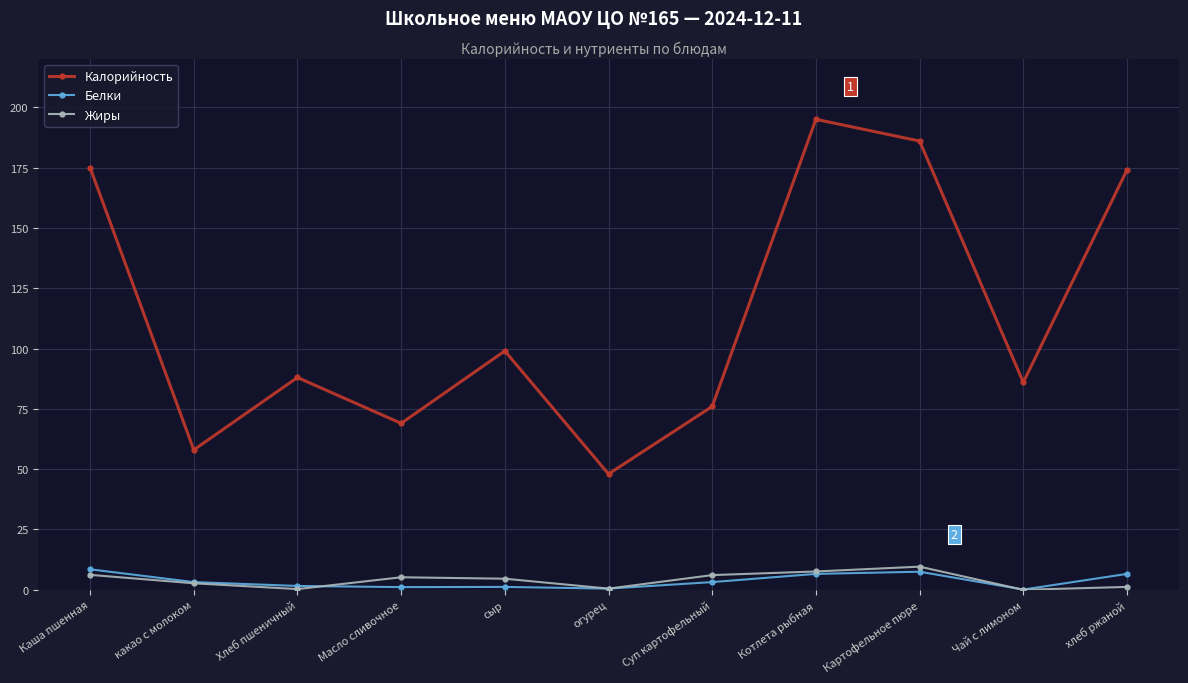

How many data points does each series have?

11